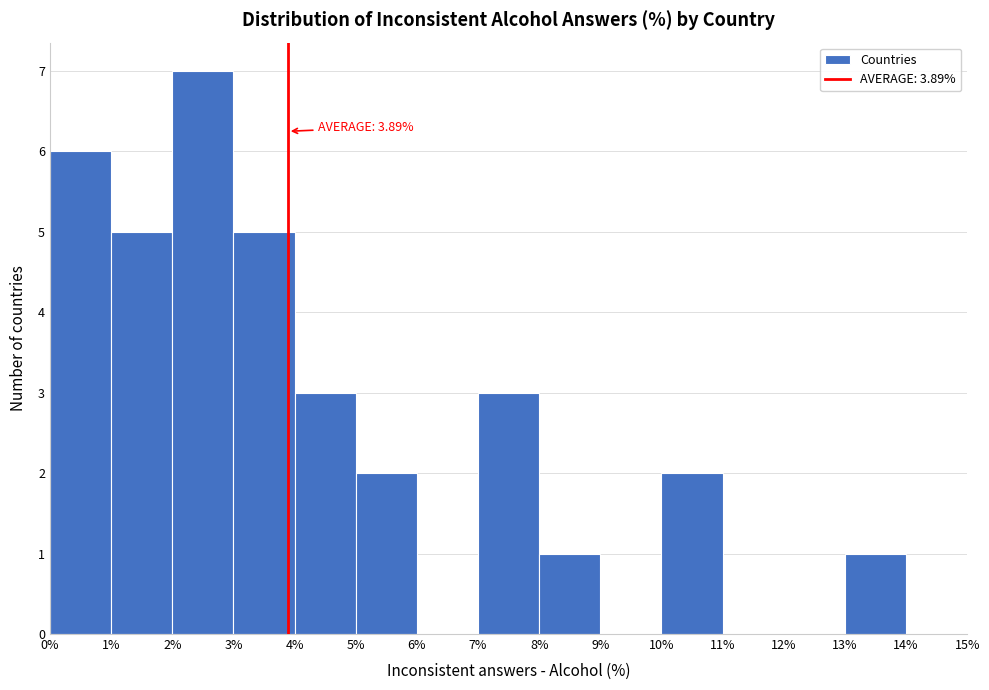

Which range on the x-axis has the tallest bar?

2% to 3%